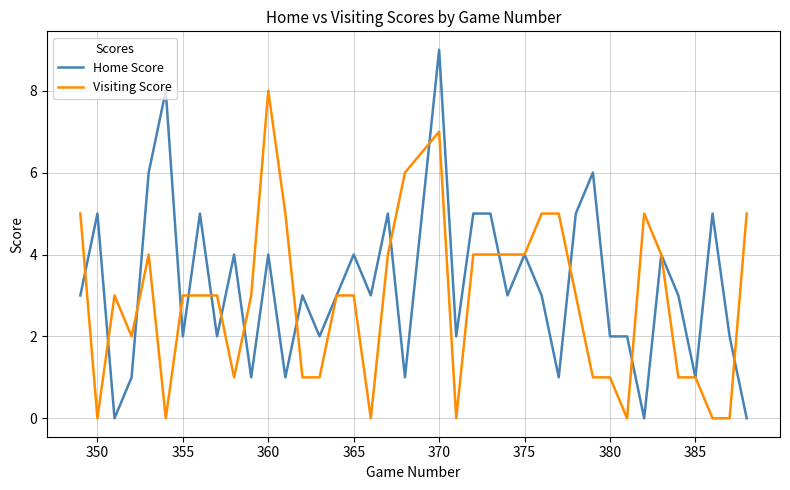

Which series ends up on top after the final intersection of Home Score and Visiting Score?

Visiting Score